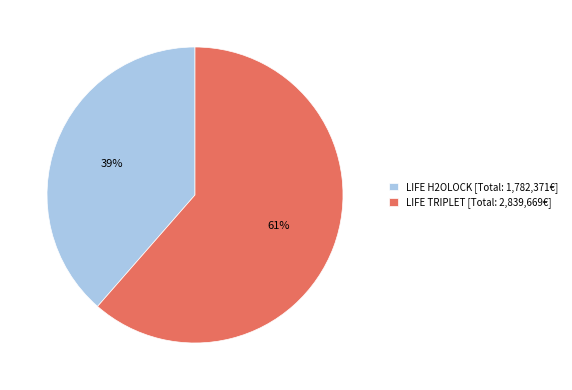

What percentage is the LIFE H2OLOCK [Total: 1,782,371€] slice, to the nearest percent?

39%